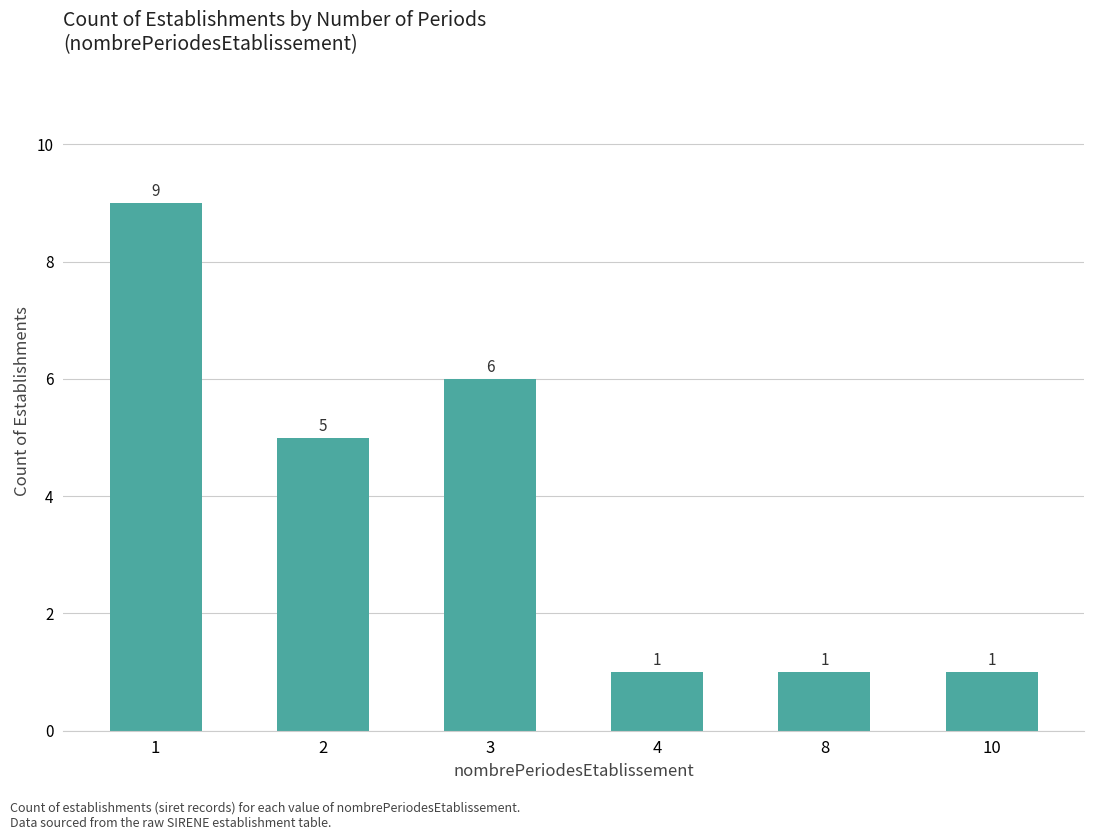

How many bars are there in total?

6